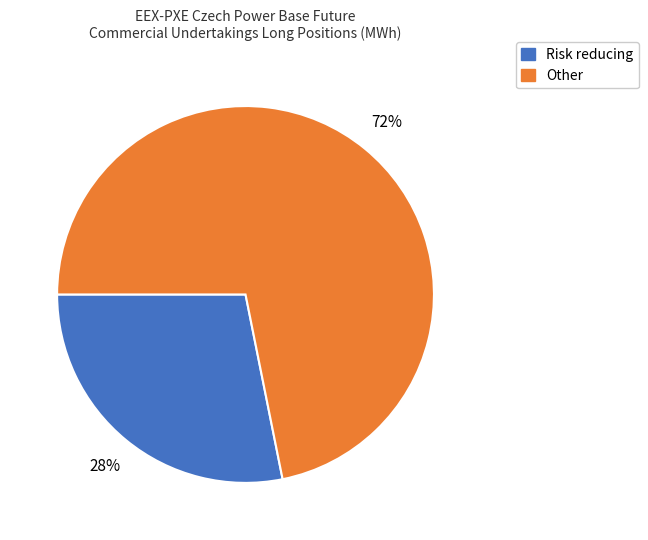

Is there a majority slice in this chart?

Yes